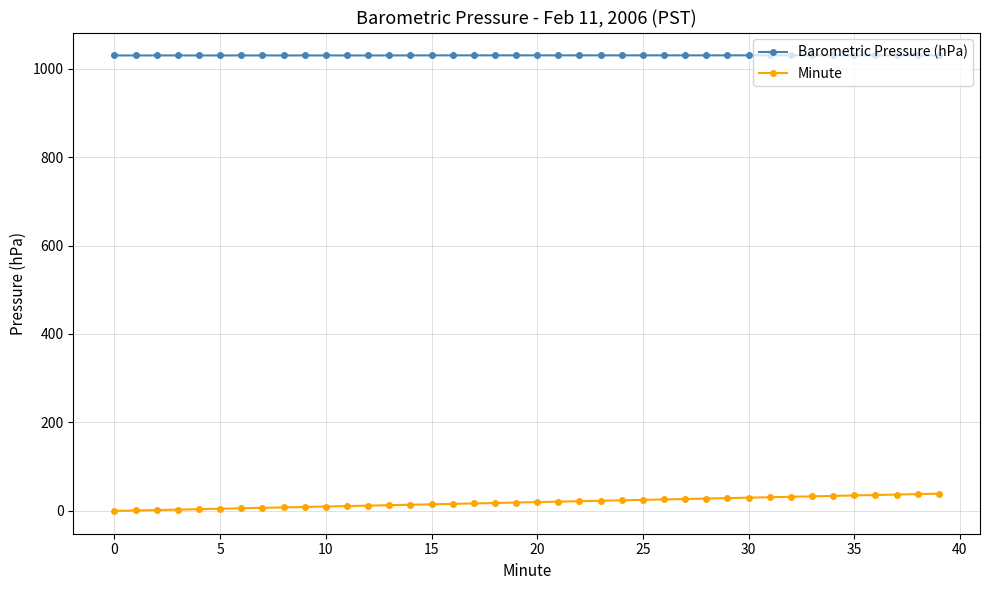

What are all the series names shown in the legend?

Barometric Pressure (hPa), Minute